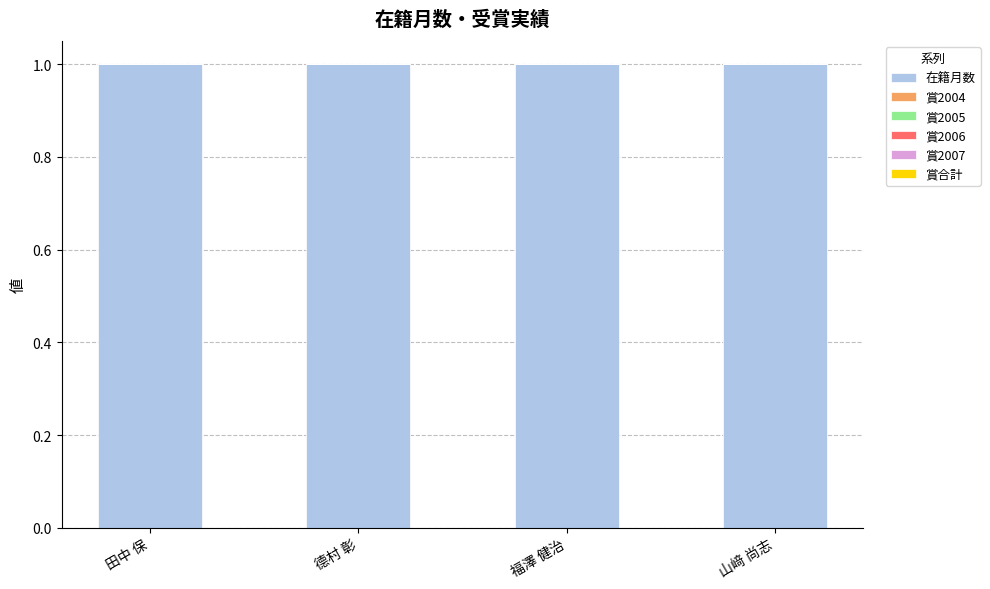

What are all the series names shown in the legend?

在籍月数, 賞2004, 賞2005, 賞2006, 賞2007, 賞合計